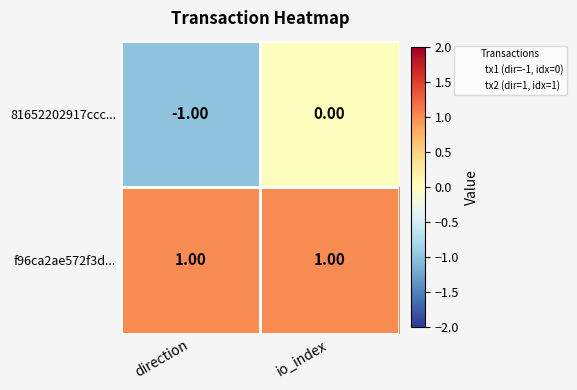

Rank the series by their maximum value, from lowest to highest.

81652202917ccc..., f96ca2ae572f3d...